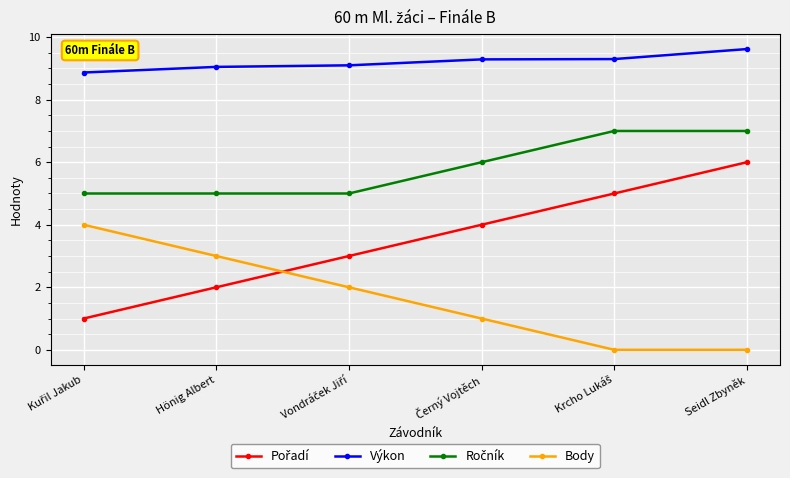

Is it true that Body equals 1.6 at Hönig Albert?

False